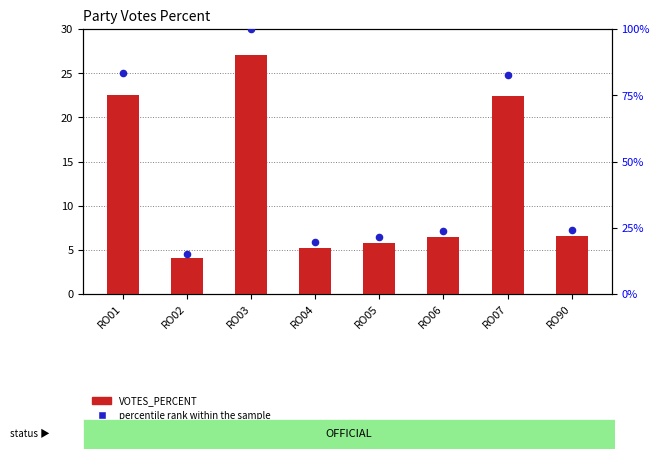

At which category is the sum across all series the highest?

RO03